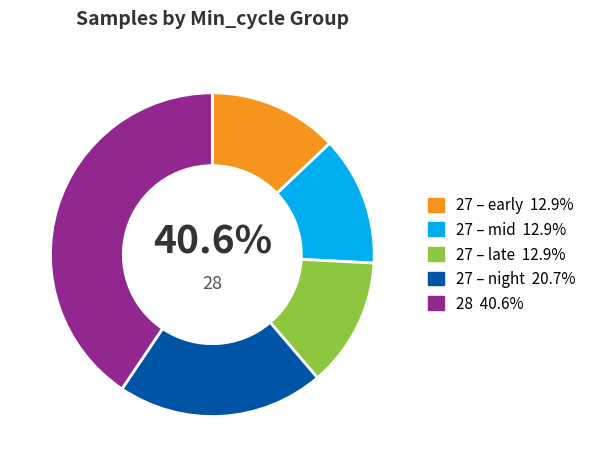

To the nearest percent, what is the average slice percentage?

20%